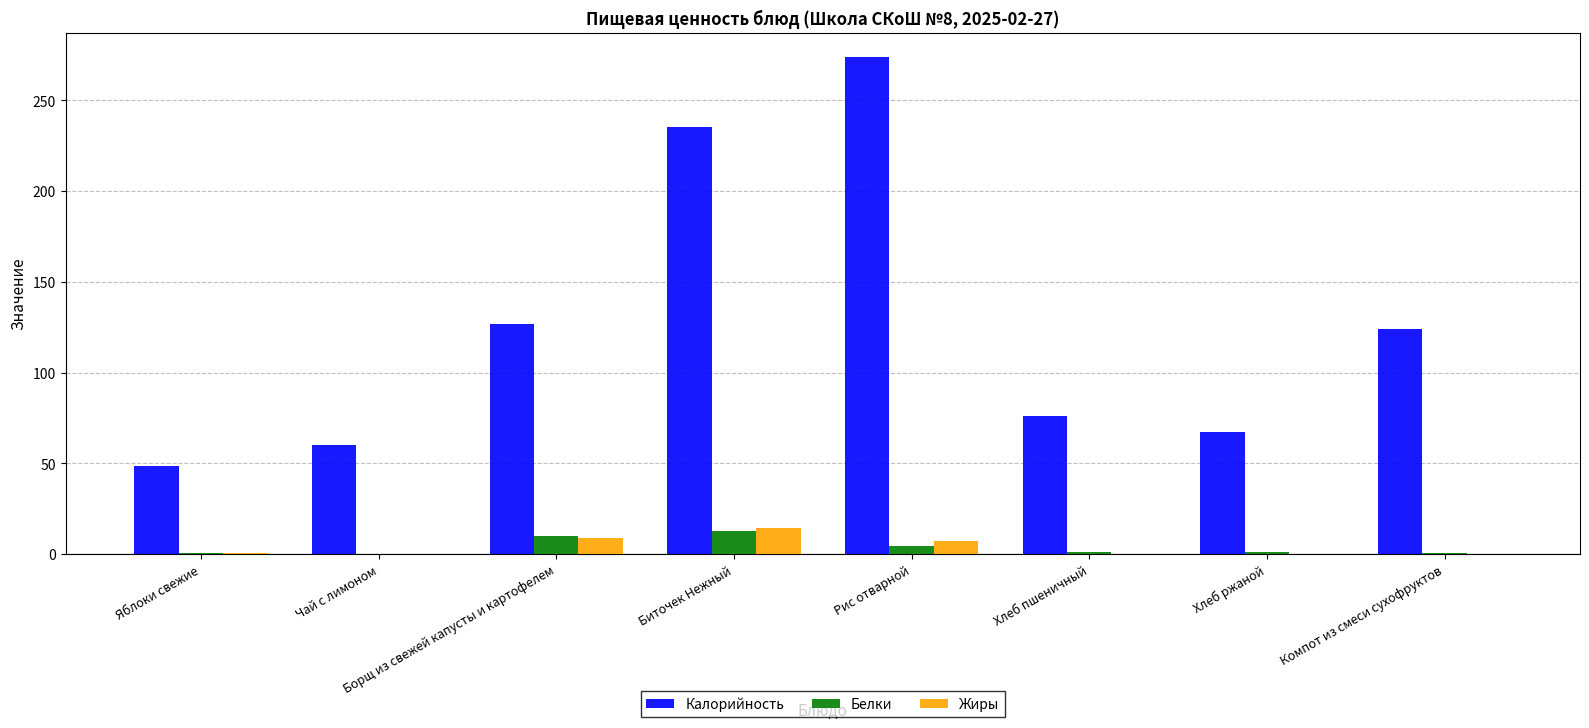

The Калорийность series shows 273.6 at Рис отварной. True or false?

True